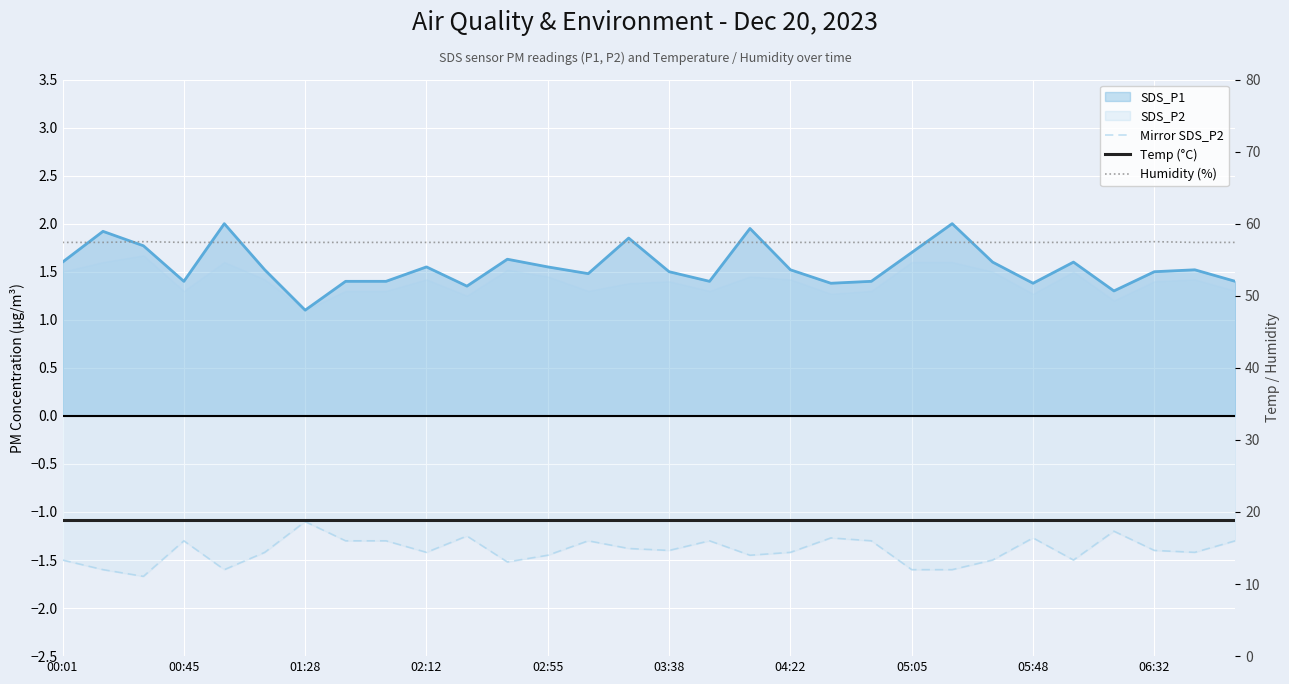

True or false: Temp (°C) has more than 2 interior local peaks.

False